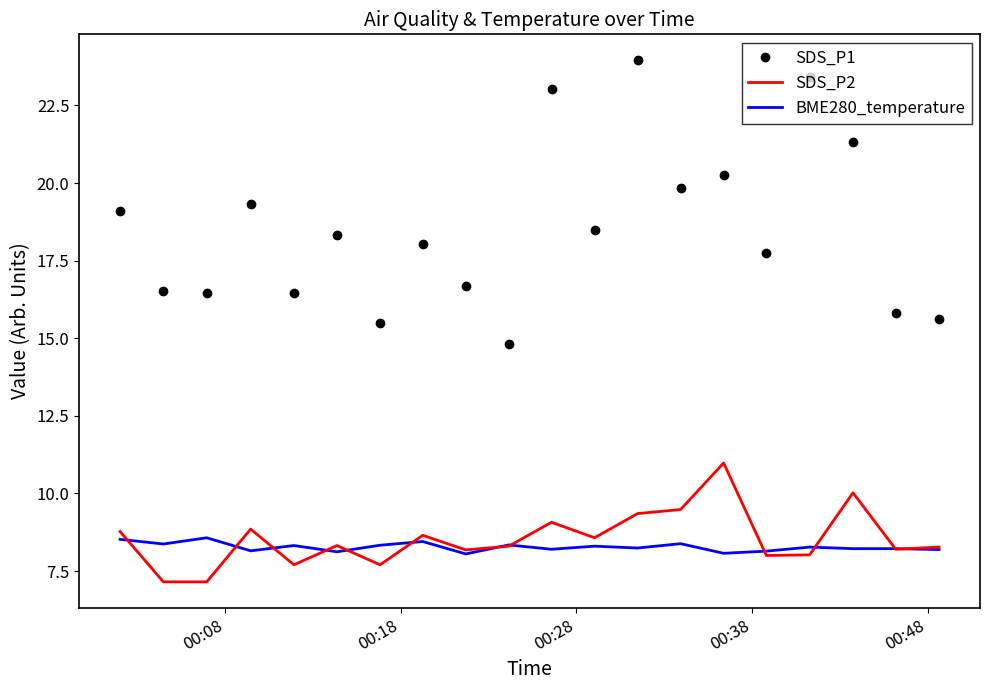

True or false: SDS_P1 and SDS_P2 intersect in this chart.

False